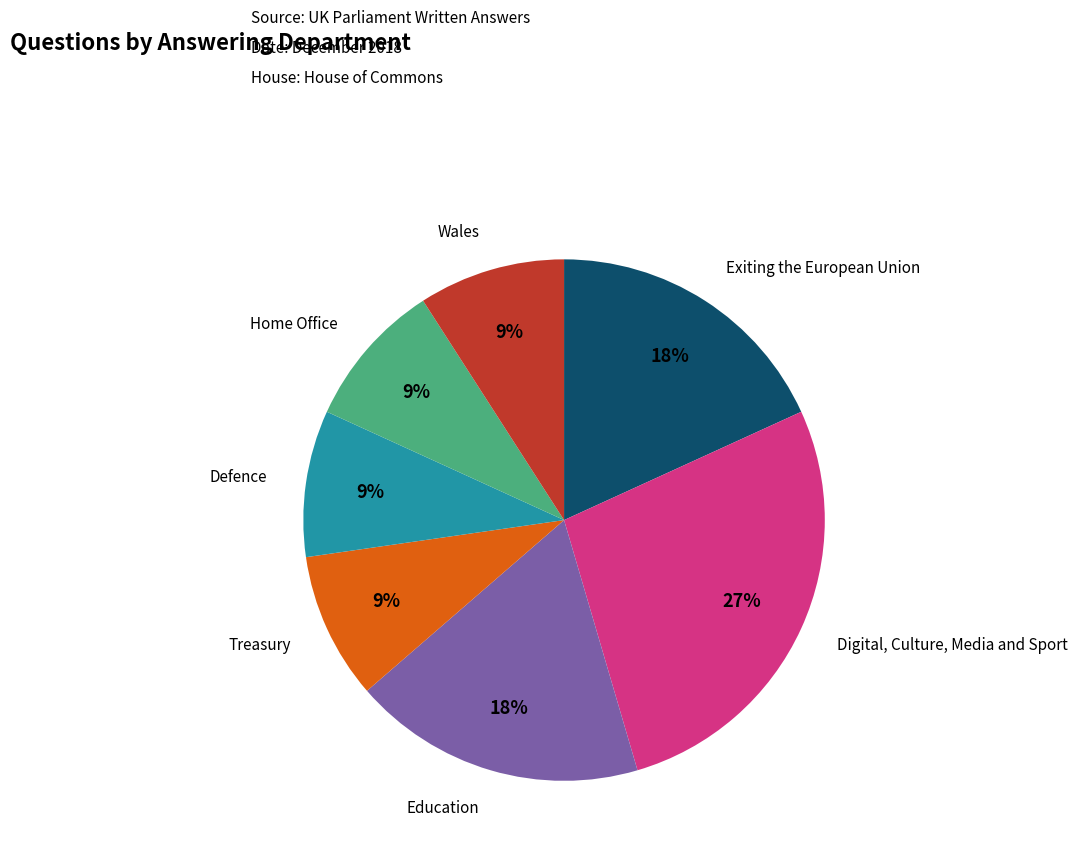

To the nearest percent, what is the average slice percentage?

14%